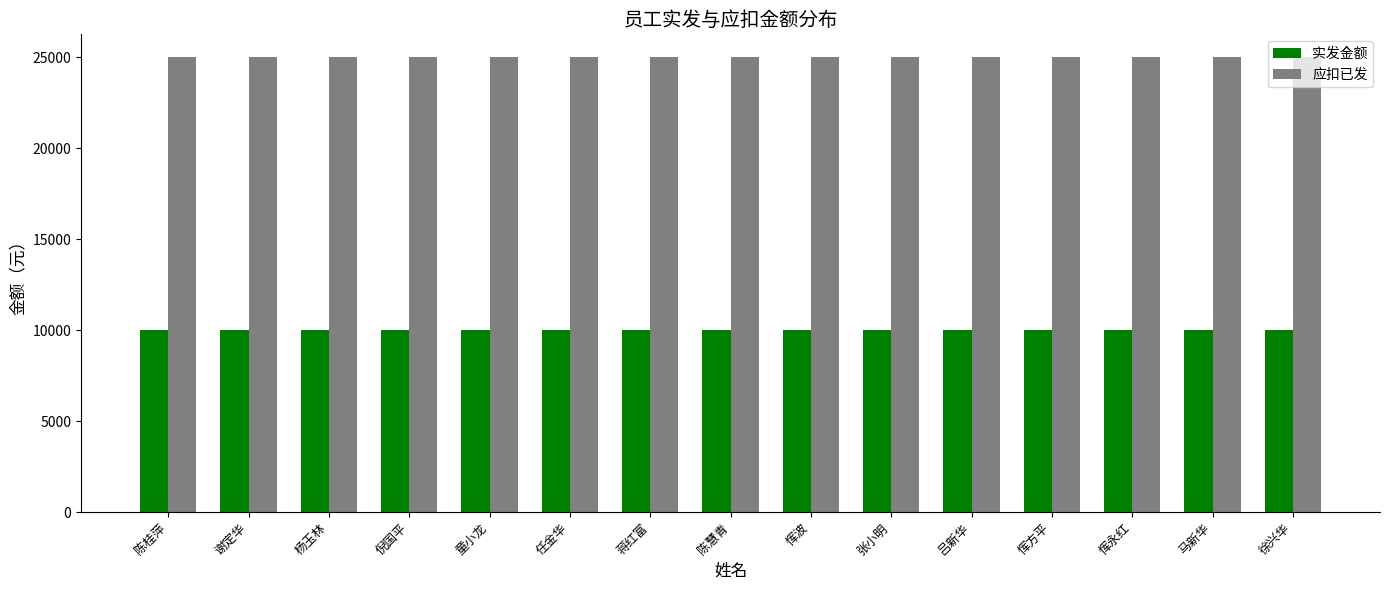

Rank the series by their average value, from highest to lowest.

应扣已发, 实发金额